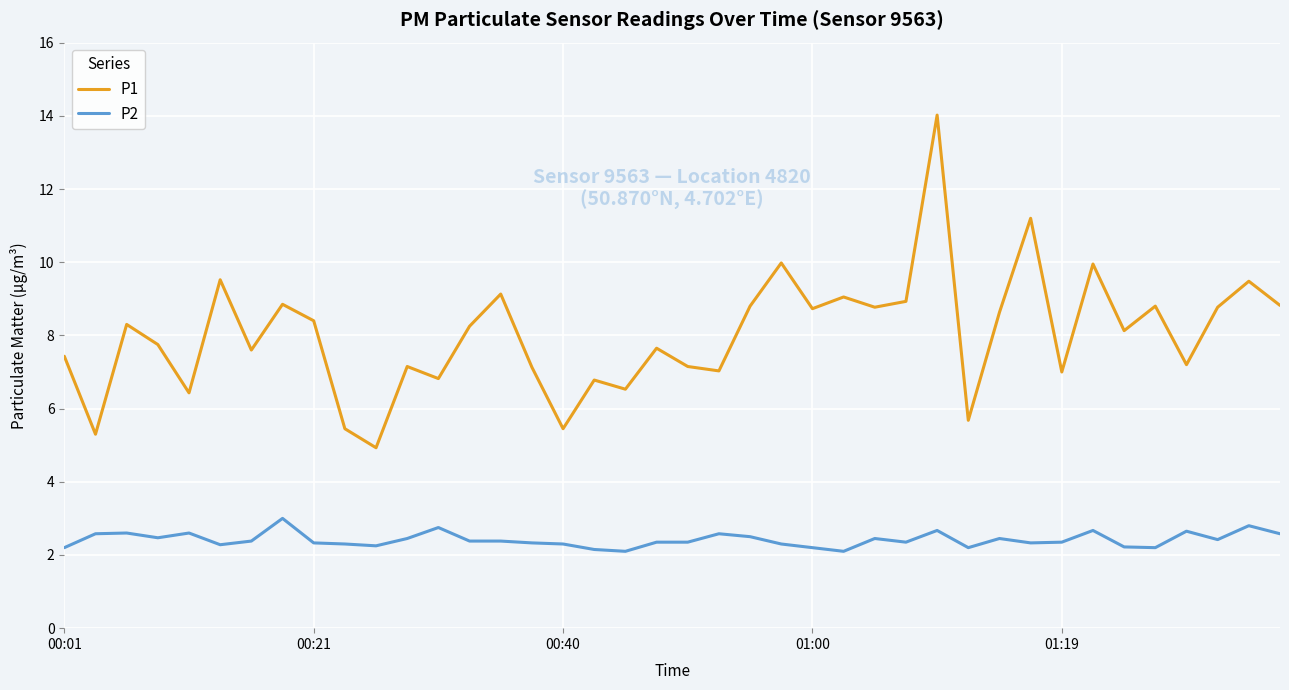

Rank the series by their maximum value, from lowest to highest.

P2, P1